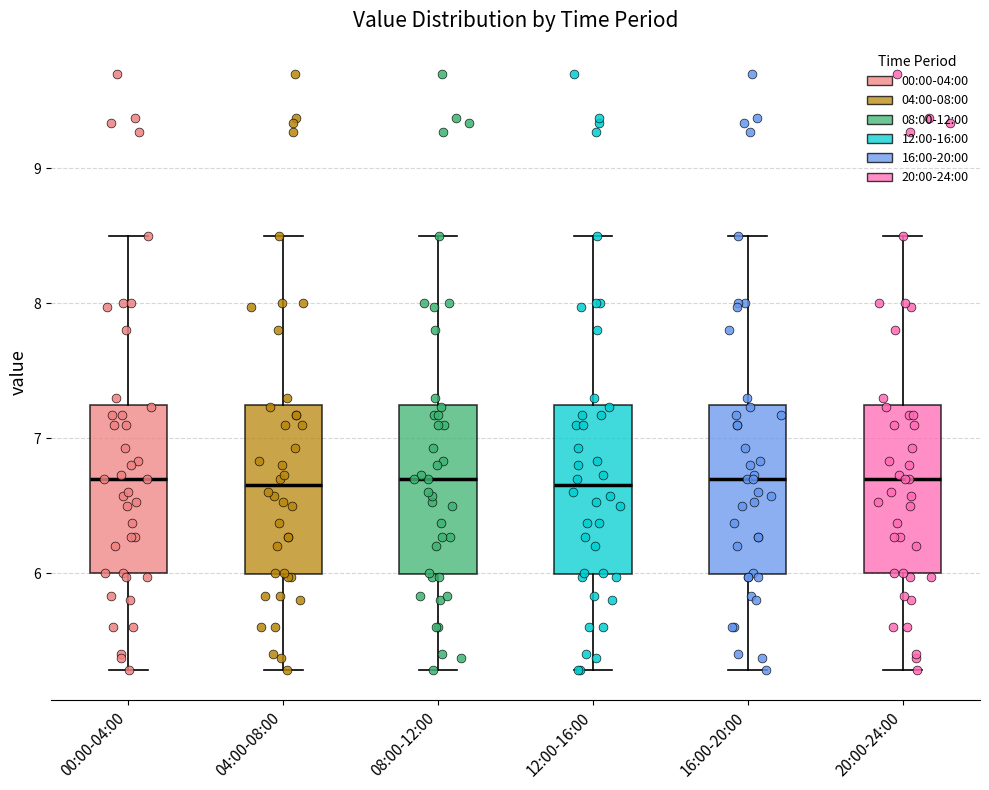

Reading left to right, transcribe this box plot: for each box, give where its median line is, the range the box spans, and where its two whiskers end, as read against the y-axis. The values are not printed on the chart, so give them approximately, as read against the axis.

00:00-04:00: median 6.7, box 6.0 to 7.2, whiskers 5.3 to 8.5
04:00-08:00: median 6.7, box 6.0 to 7.2, whiskers 5.3 to 8.5
08:00-12:00: median 6.7, box 6.0 to 7.2, whiskers 5.3 to 8.5
12:00-16:00: median 6.7, box 6.0 to 7.2, whiskers 5.3 to 8.5
16:00-20:00: median 6.7, box 6.0 to 7.2, whiskers 5.3 to 8.5
20:00-24:00: median 6.7, box 6.0 to 7.2, whiskers 5.3 to 8.5